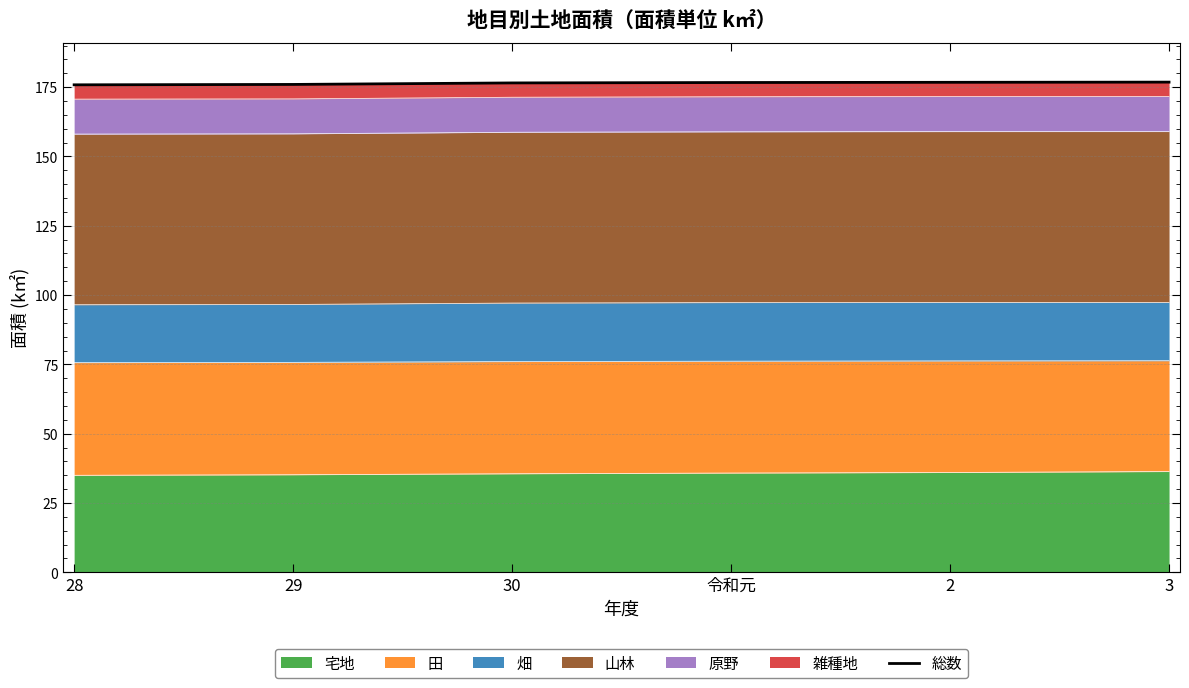

True or false: there are more than 0 points higher than both neighbors.

False